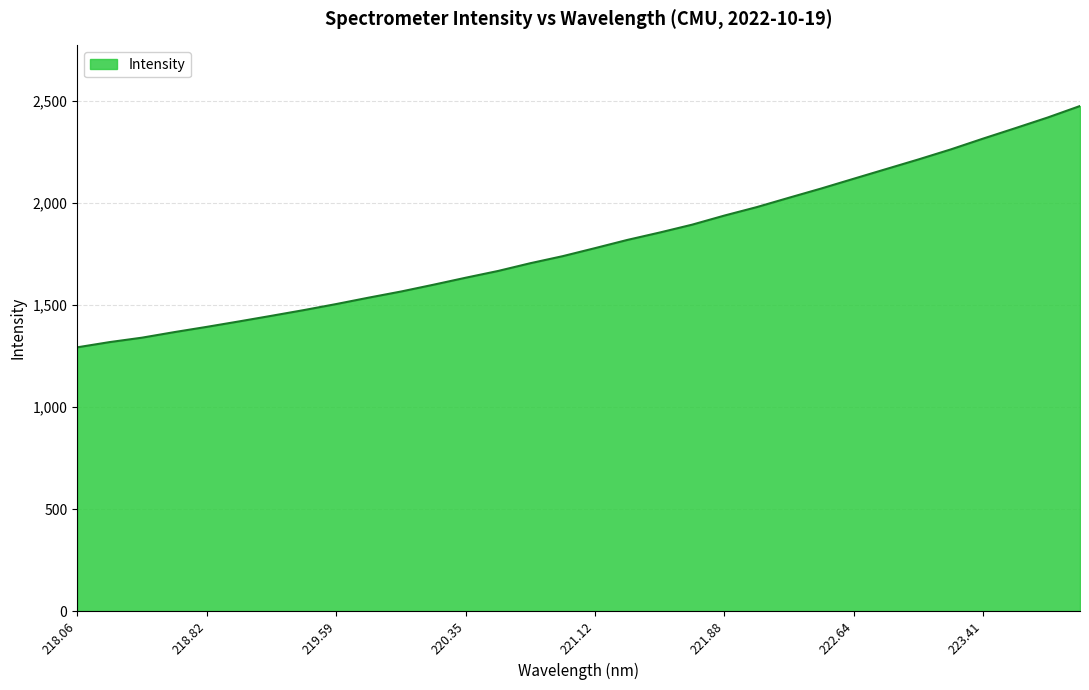

What is the greatest value displayed?

2475.1